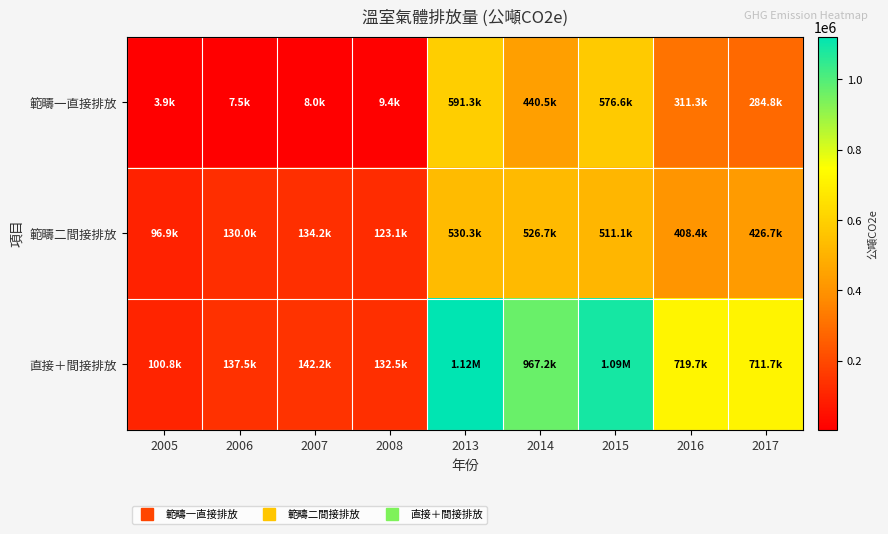

Reading left to right, what are all the values shown in this chart?

範疇一直接排放: 2005=3903.1	2006=7497.0	2007=7998.9	2008=9381.7	2013=591344.0	2014=440493.9	2015=576619.1	2016=311276.0	2017=284805.2
範疇二間接排放: 2005=96882.2	2006=130015.5	2007=134170.8	2008=123095.0	2013=530302.4	2014=526660.6	2015=511061.8	2016=408397.7	2017=426717.9
直接＋間接排放: 2005=100785.3	2006=137512.5	2007=142169.7	2008=132476.6	2013=1121645.4	2014=967154.5	2015=1087680.9	2016=719673.7	2017=711695.1